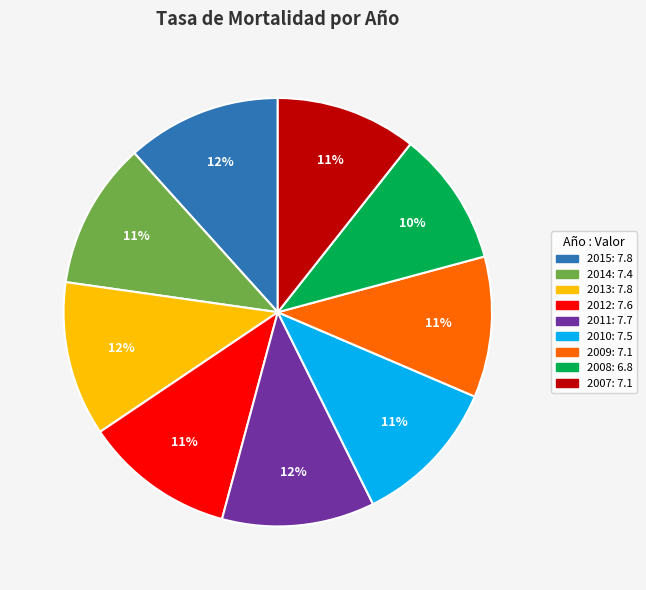

How many segments does this pie chart have?

9